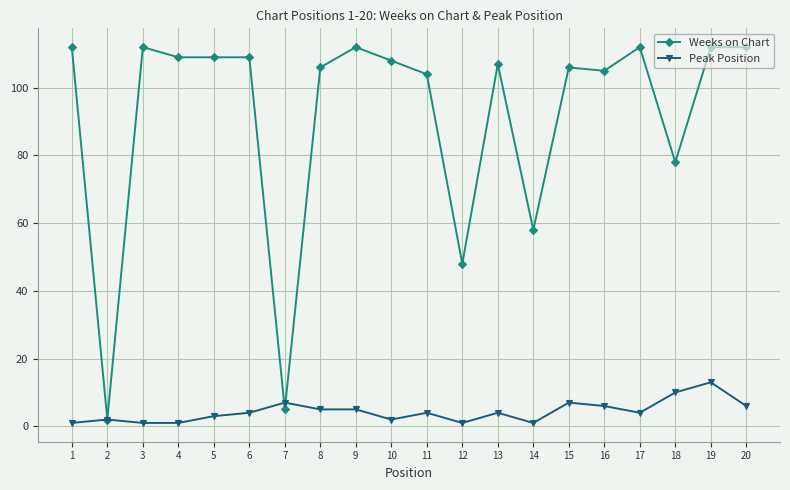

Reading left to right, list all the values displayed in this chart.

Weeks on Chart: 112	2	112	109	109	109	5	106	112	108	104	48	107	58	106	105	112	78	112	112
Peak Position: 1	2	1	1	3	4	7	5	5	2	4	1	4	1	7	6	4	10	13	6